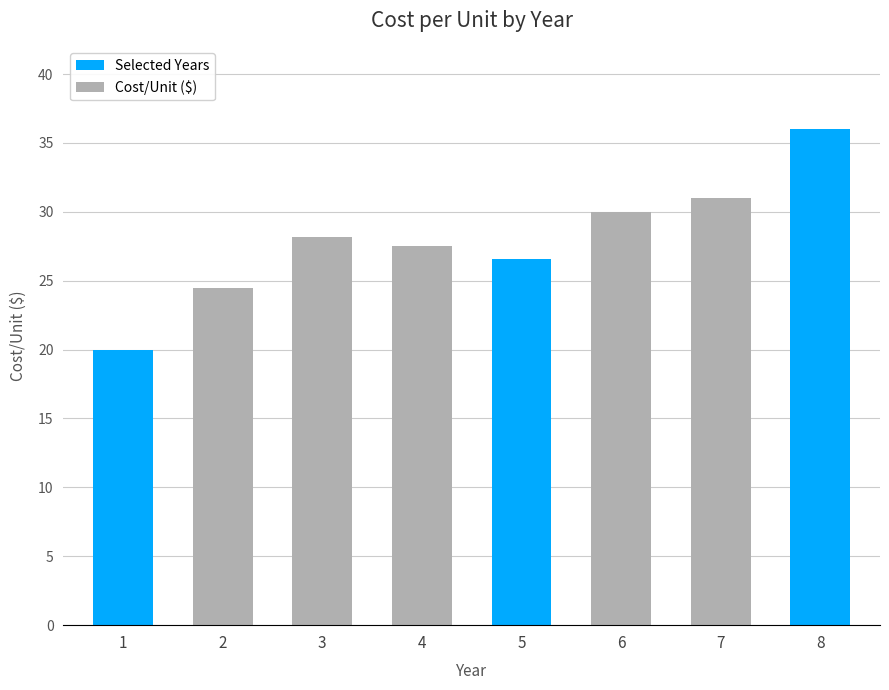

What is the value of the 8th bar from the left?

36.0